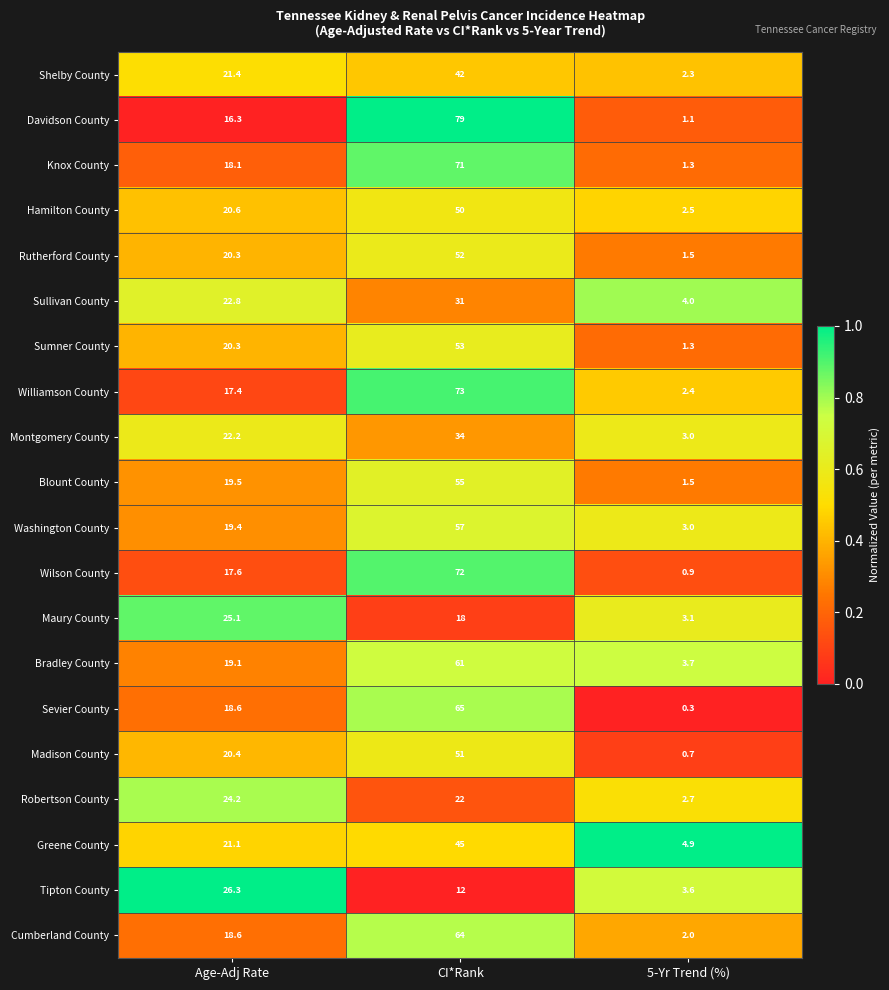

List the series in order of their peak value, highest first.

Davidson County, Williamson County, Wilson County, Knox County, Sevier County, Cumberland County, Bradley County, Washington County, Blount County, Sumner County, Rutherford County, Madison County, Hamilton County, Greene County, Shelby County, Montgomery County, Sullivan County, Tipton County, Maury County, Robertson County